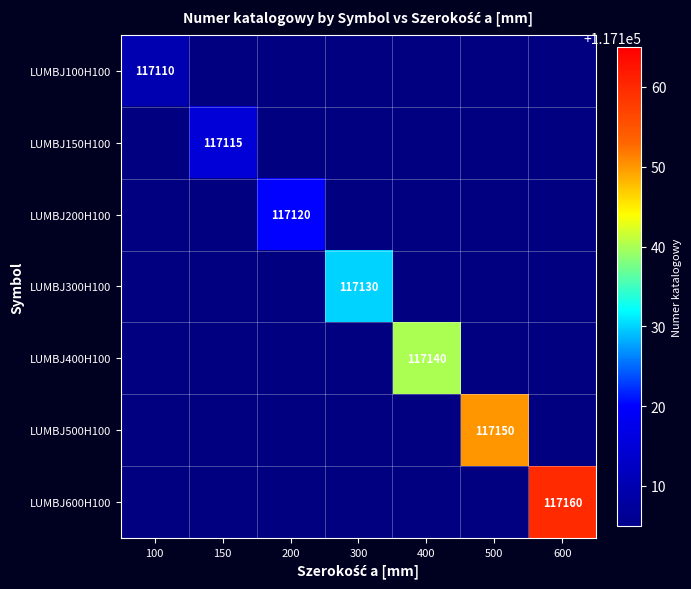

True or false: LUMBJ100H100 has a value of 186981 at 100.

False